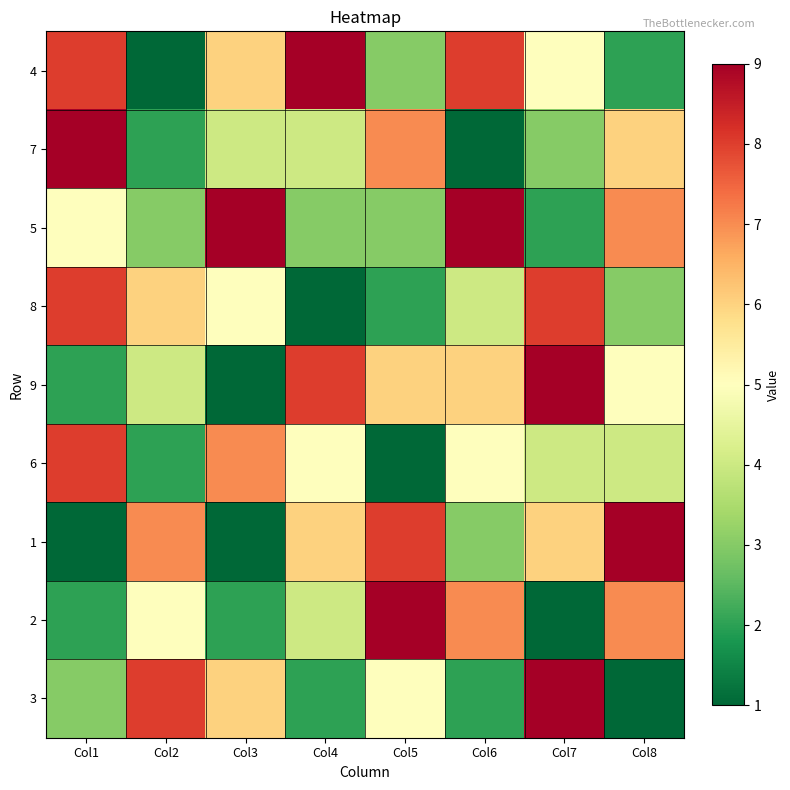

What is the spread (max minus min) of values at Col4?

8